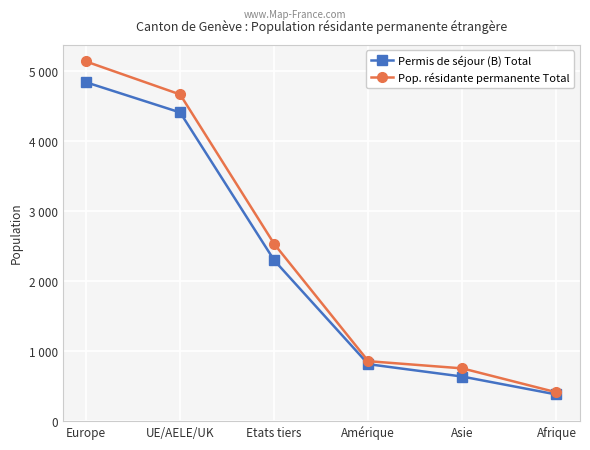

What are all the series names shown in the legend?

Permis de séjour (B) Total, Pop. résidante permanente Total